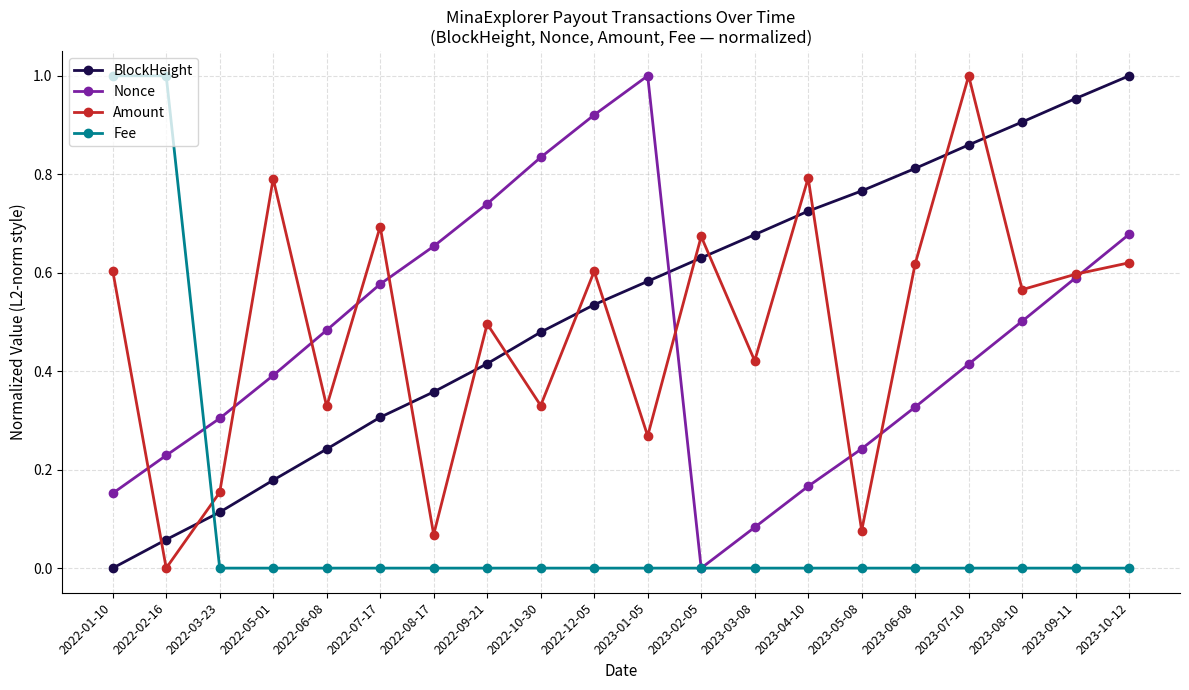

Is this an area chart (filled region under the line)?

No